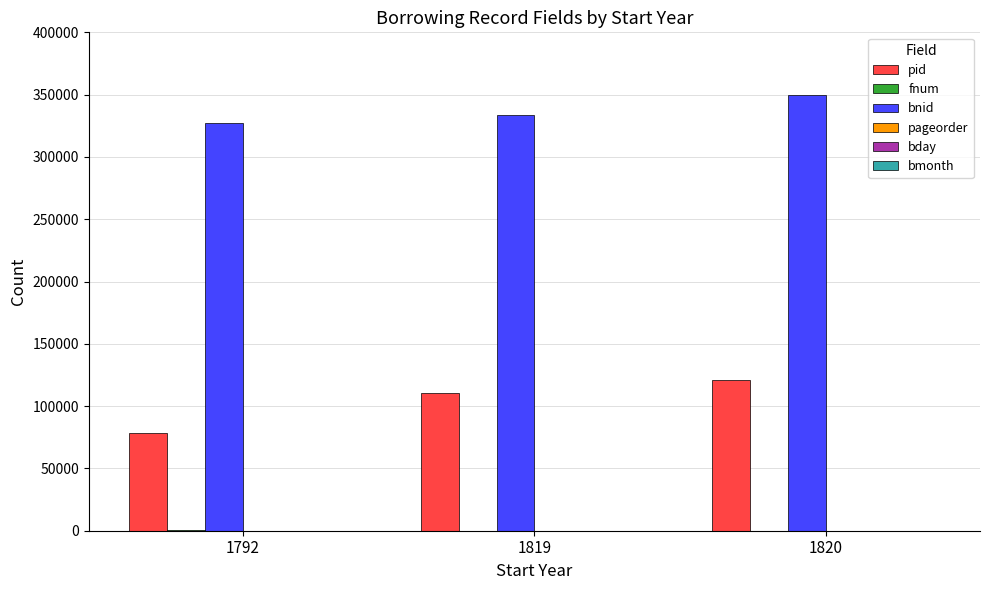

Between 1792 and 1819, which series saw the biggest shift?

pid